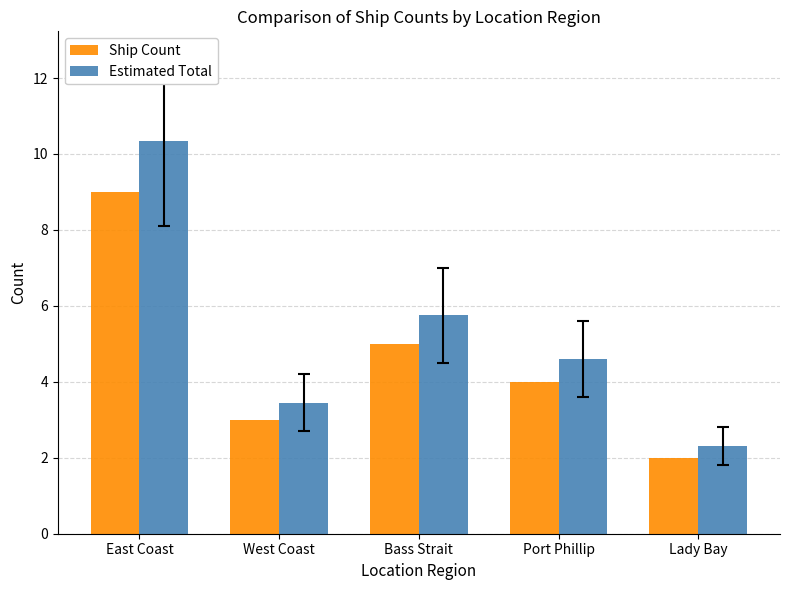

What are all the series names shown in the legend?

Ship Count, Estimated Total